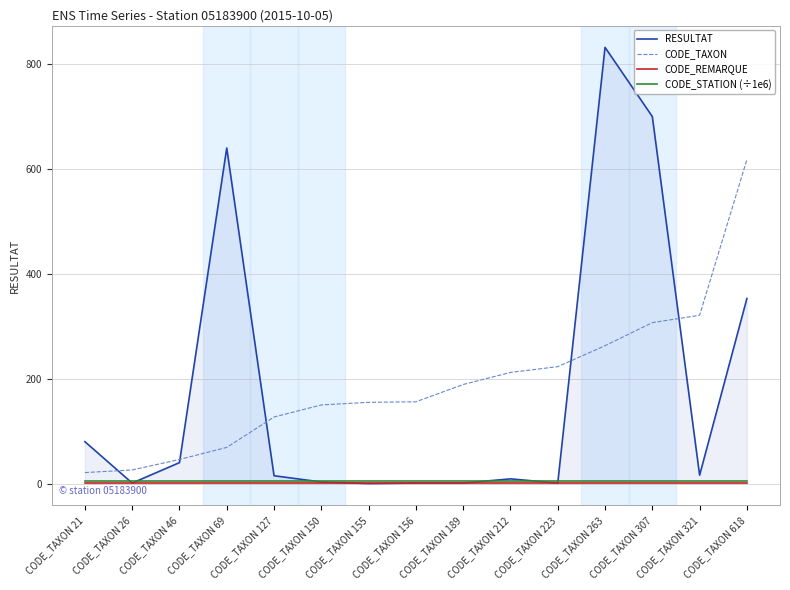

True or false: CODE_TAXON and CODE_REMARQUE intersect in this chart.

False